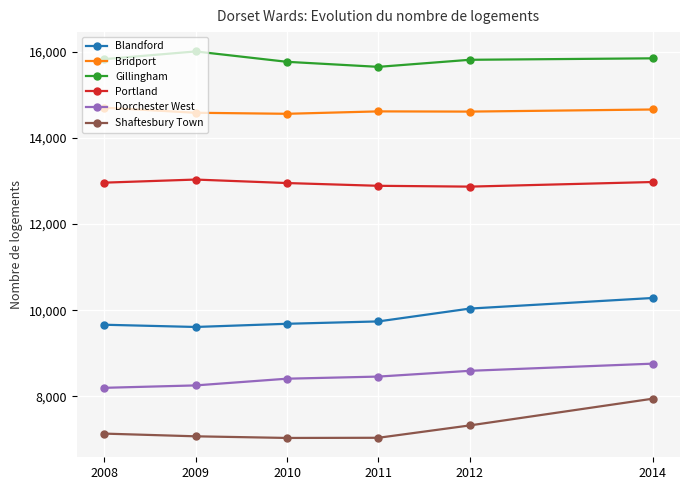

What is the sum of all Bridport values?

87733